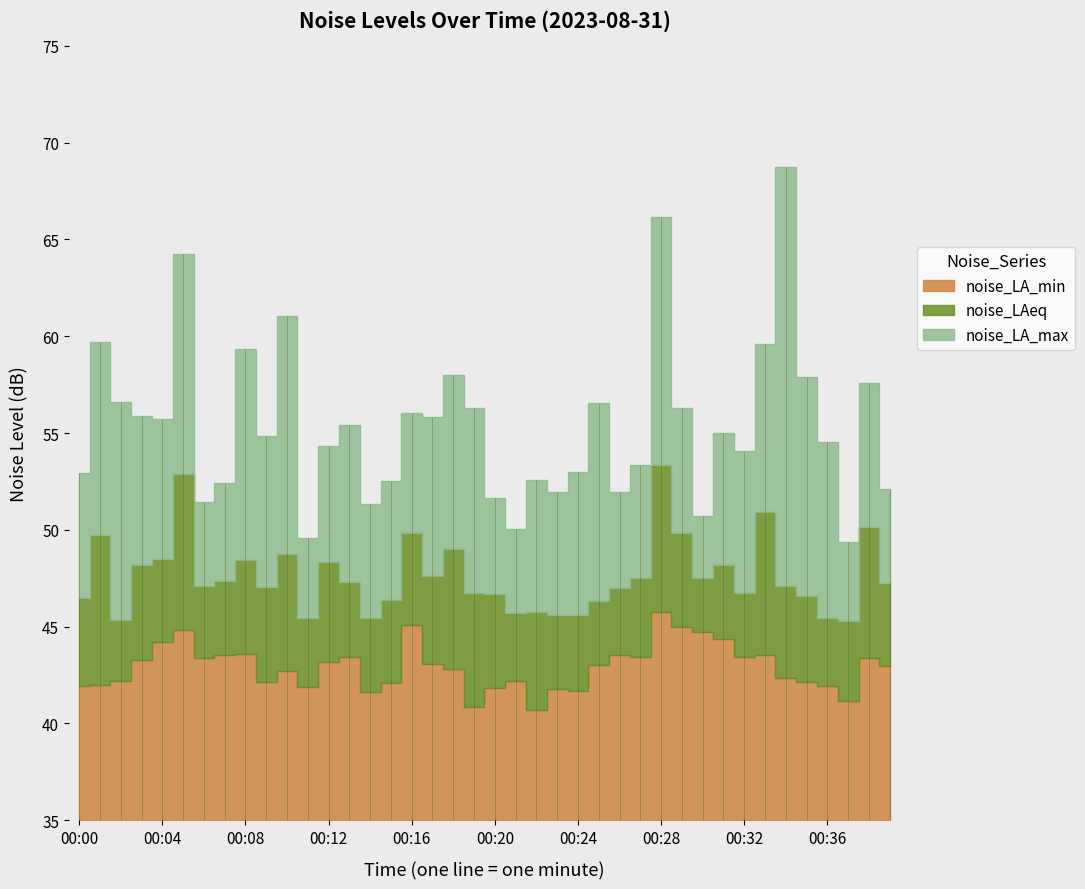

How many lines are shown in the chart?

3